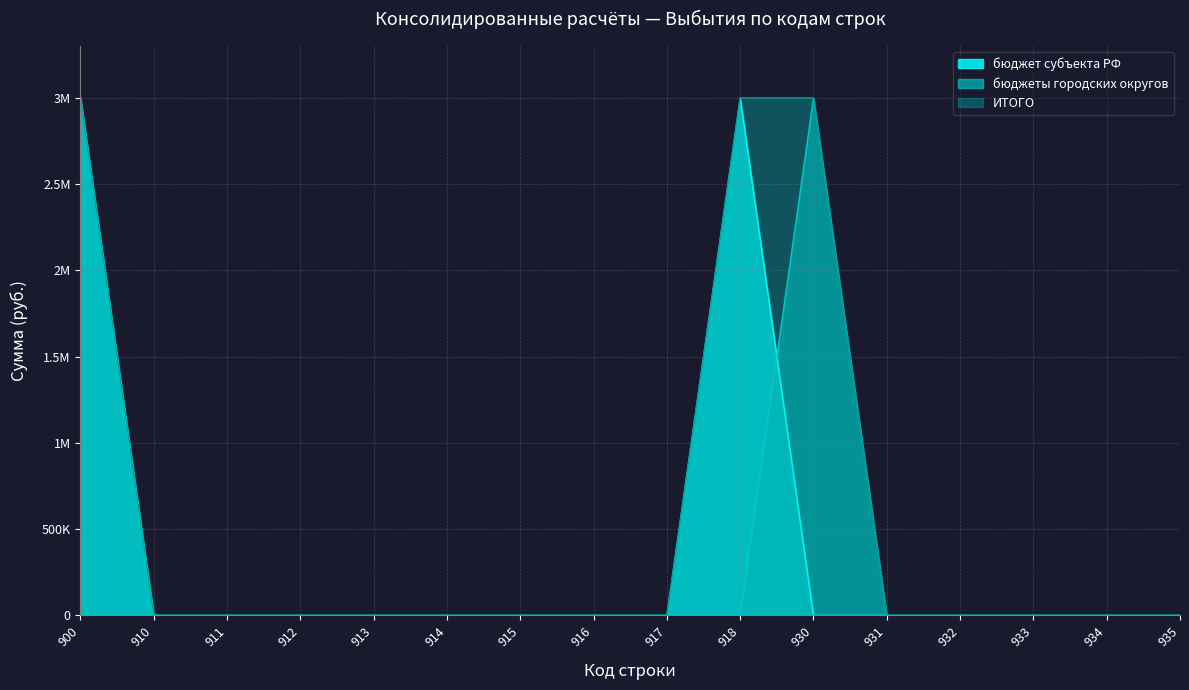

True or false: ИТОГО and бюджет субъекта РФ cross at least once.

False